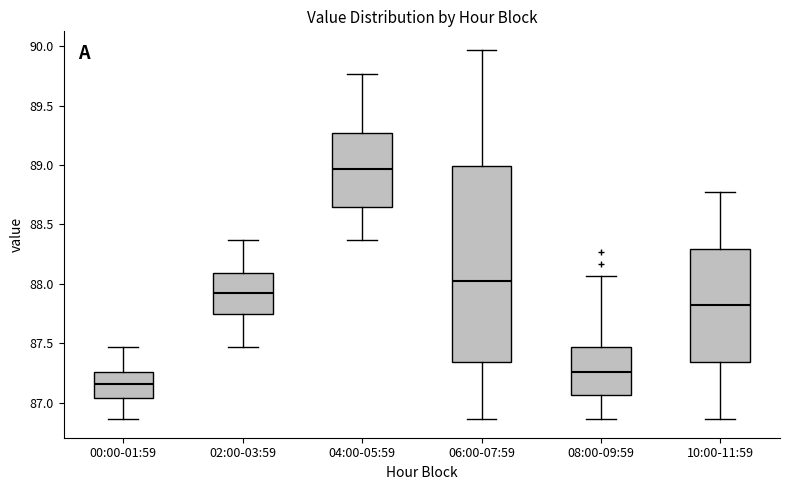

Which box's median line is the lowest?

00:00-01:59